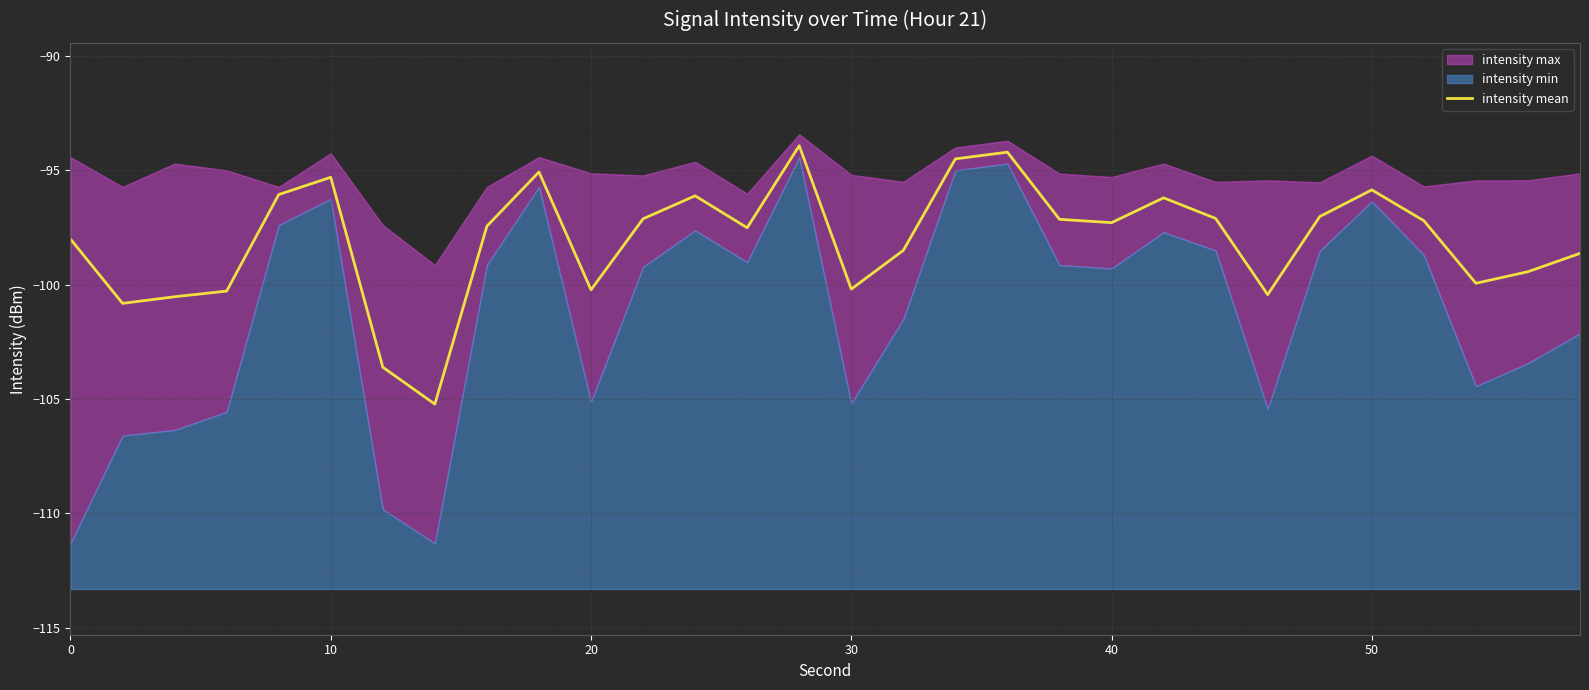

Reading left to right, transcribe all the data shown in this chart.

-98.0	-100.8	-100.5	-100.3	-96.1	-95.3	-103.6	-105.2	-97.4	-95.1	-100.2	-97.1	-96.1	-97.5	-93.9	-100.2	-98.5	-94.5	-94.2	-97.1	-97.3	-96.2	-97.1	-100.4	-97.0	-95.8	-97.2	-99.9	-99.4	-98.6